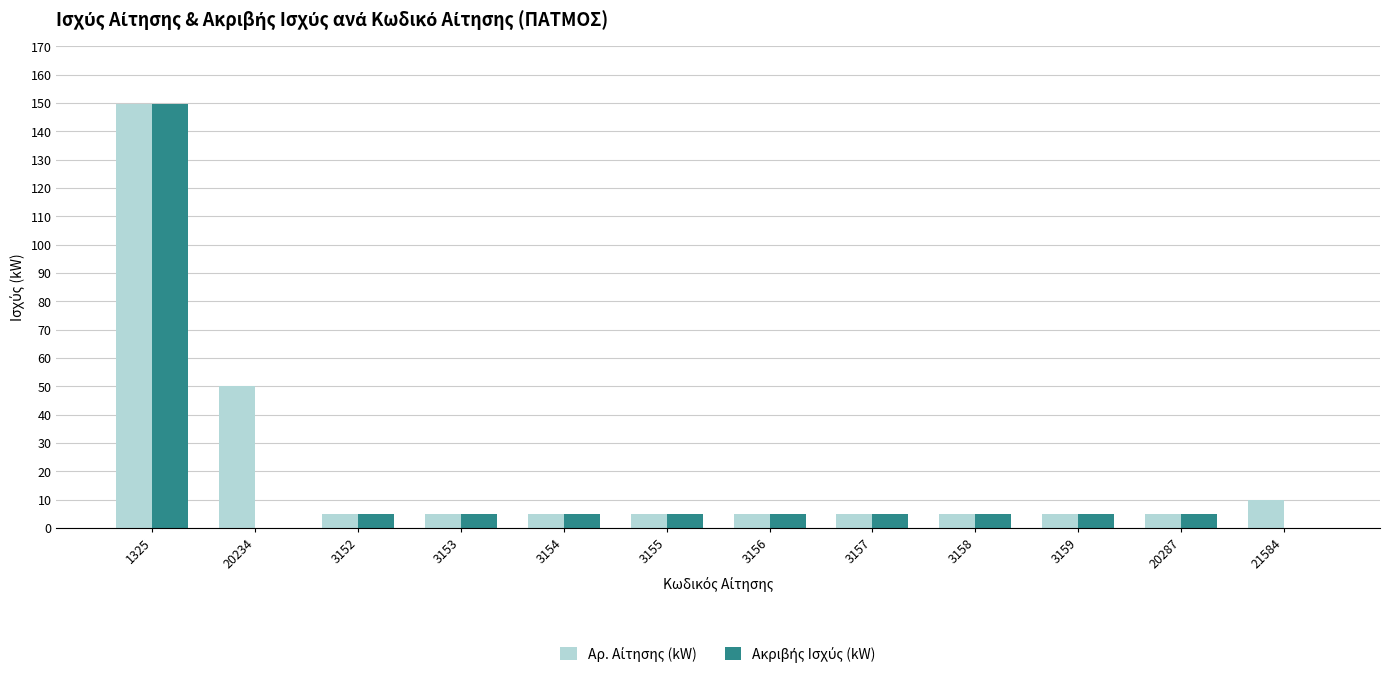

How many groups of bars are there?

12